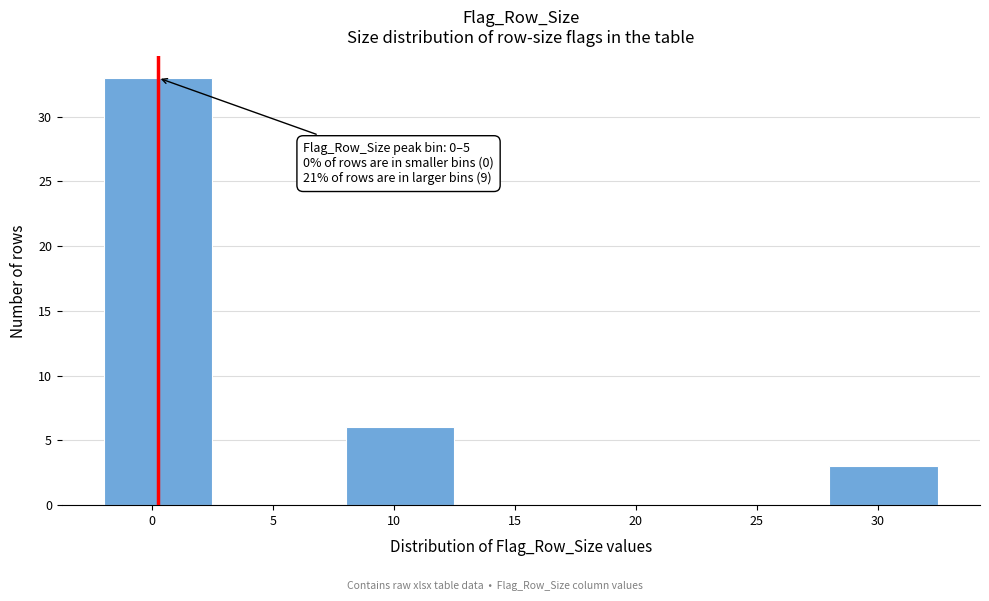

Reading right to left, list all the values displayed in this chart.

30=3	25=0	20=0	15=0	10=6	5=0	0=33